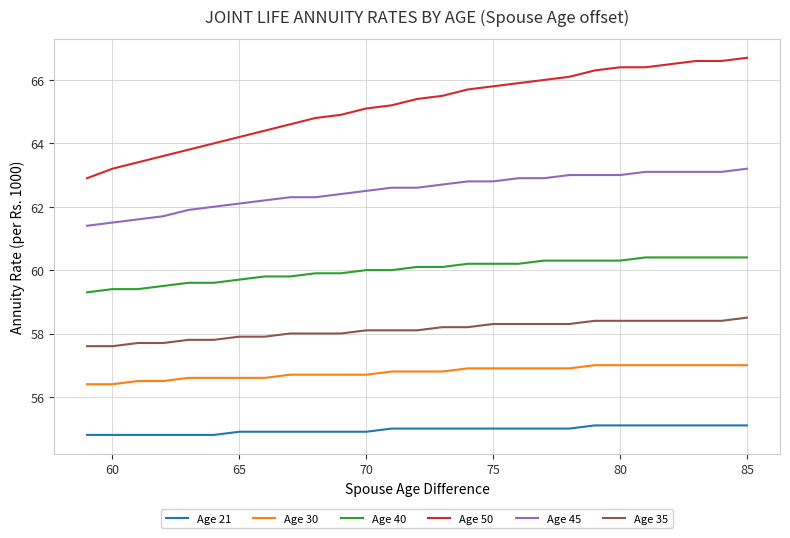

True or false: Age 45 and Age 35 intersect in this chart.

False